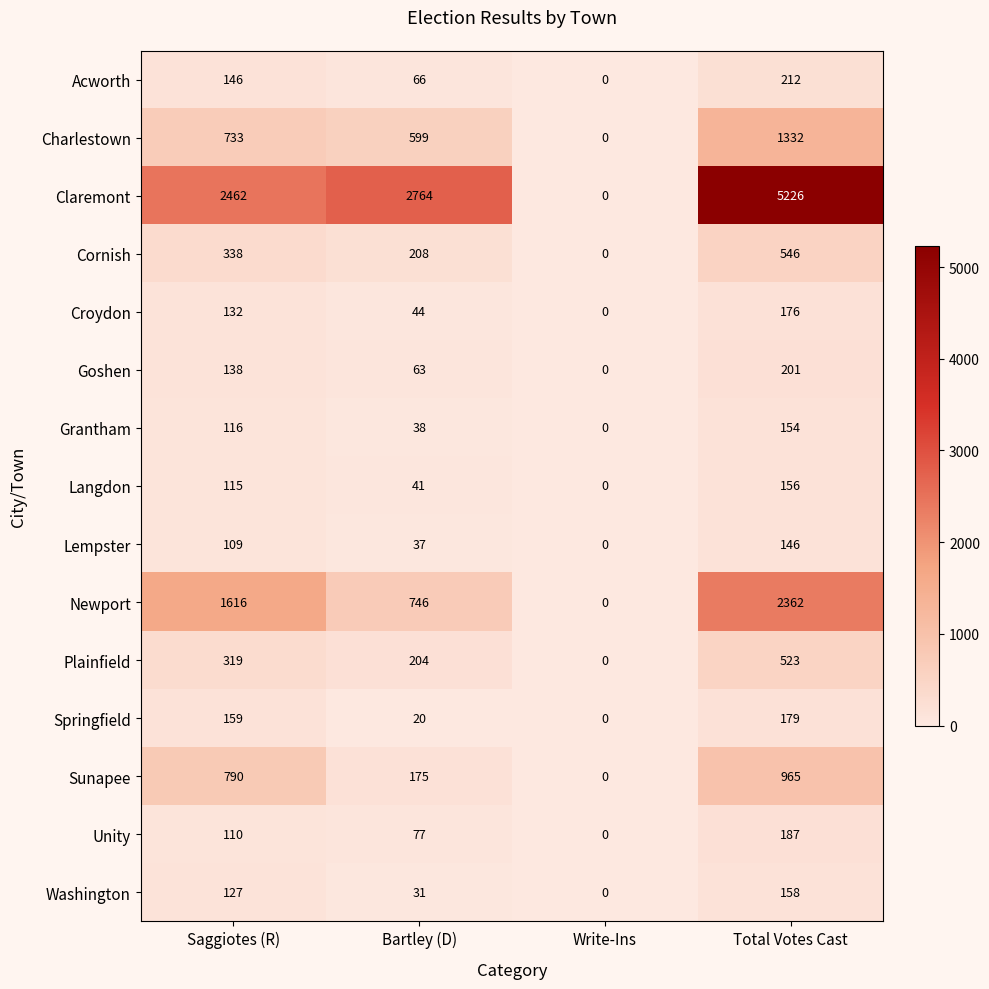

What value does the Unity series have at Total Votes Cast, to the nearest 10?

190